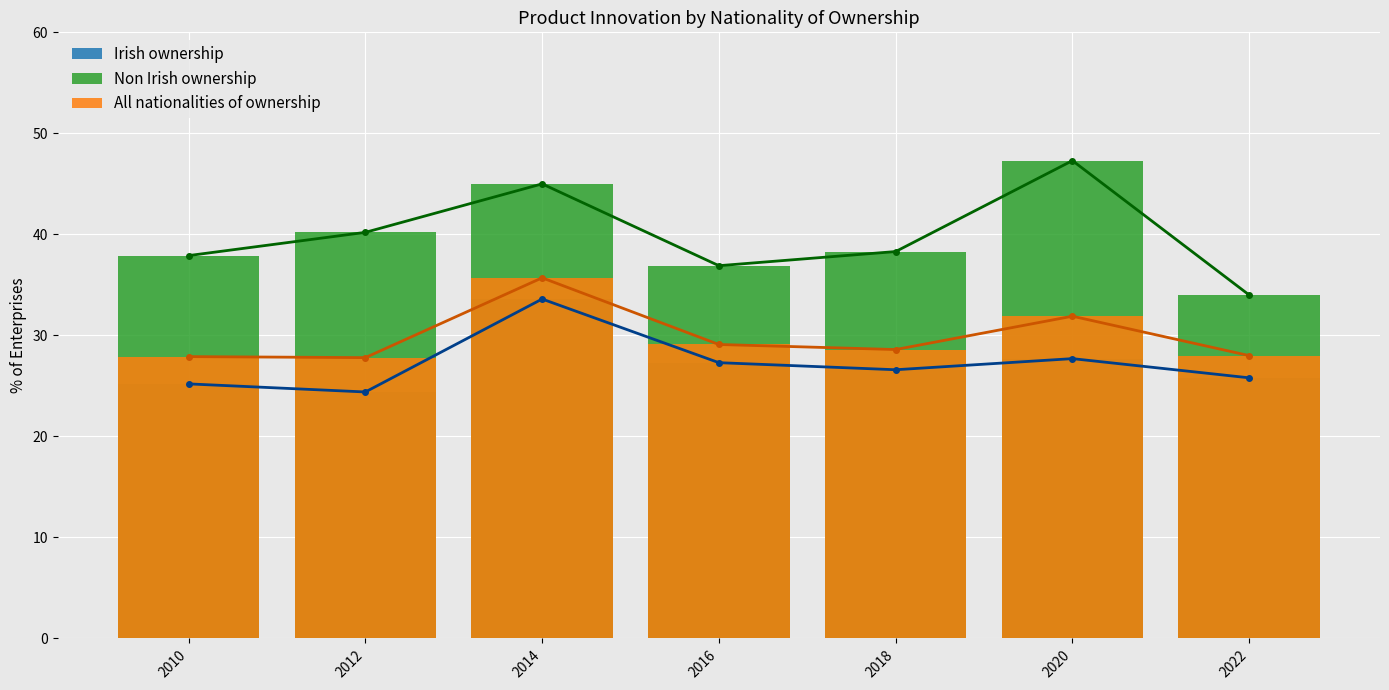

How many bars are there in each group?

3